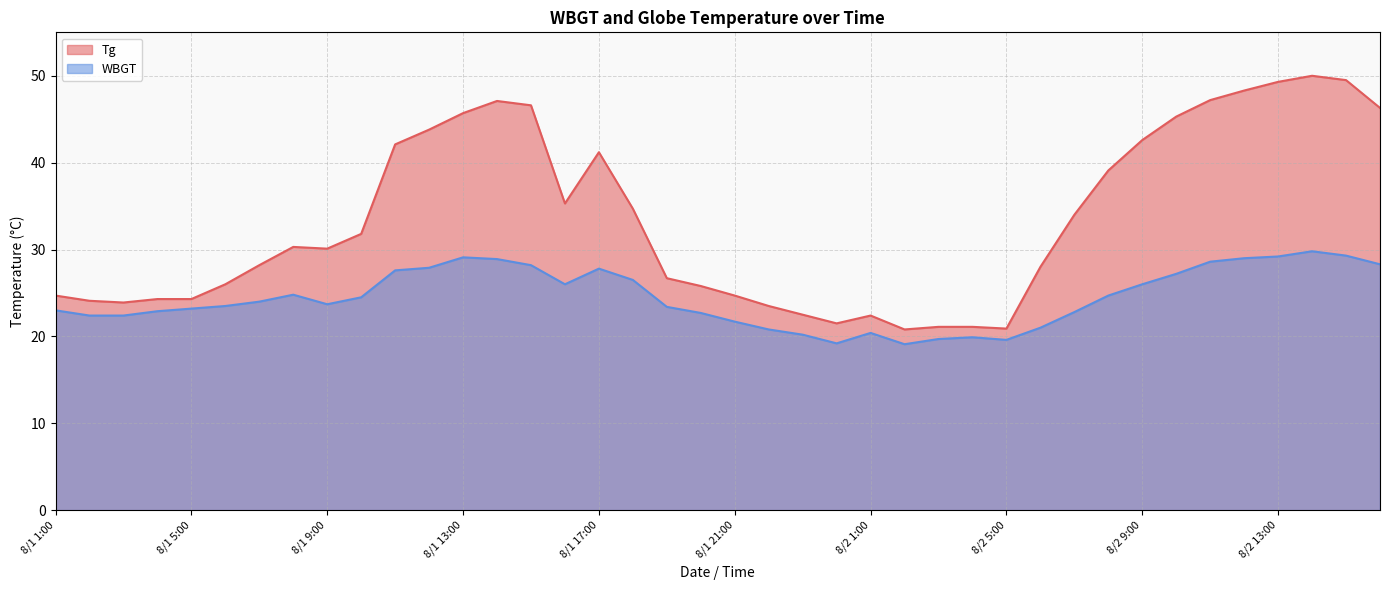

What is the sum of the WBGT values at 8/2 14:00 and 8/1 10:00?

54.3